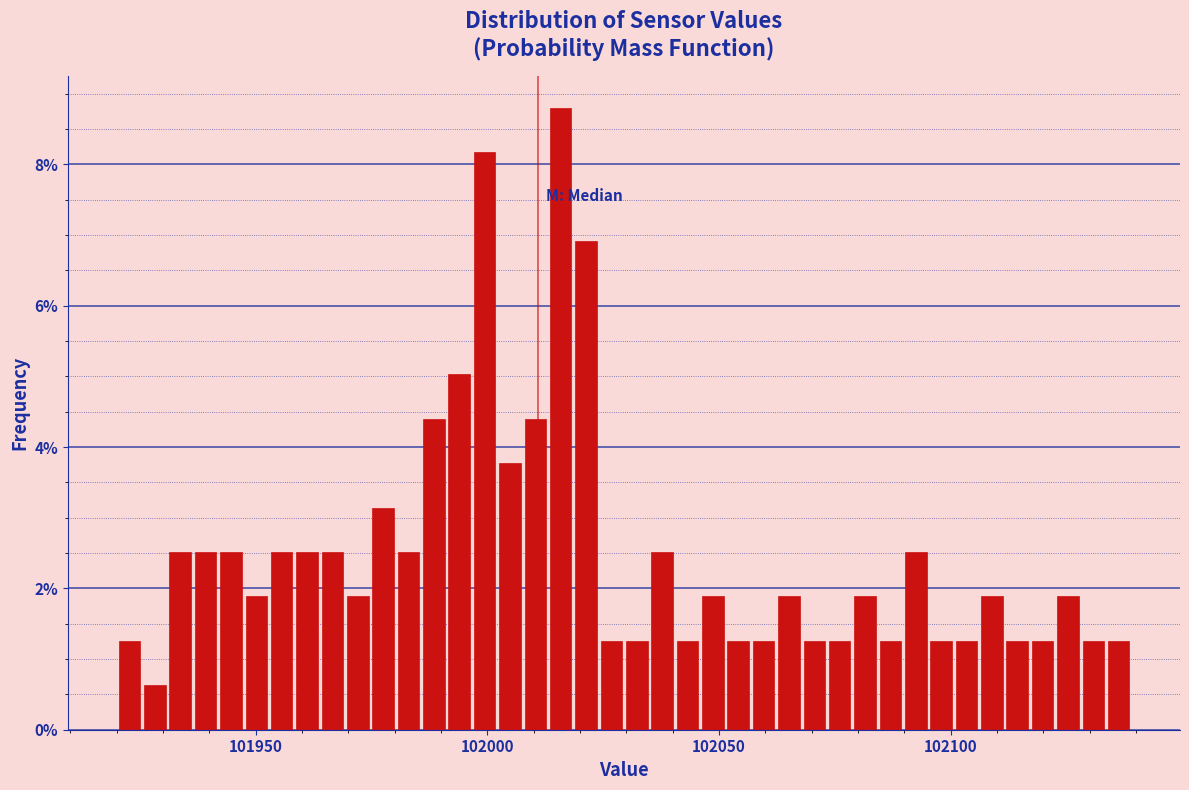

Read against the x-axis, roughly where is the centre of the tallest bar?

102015